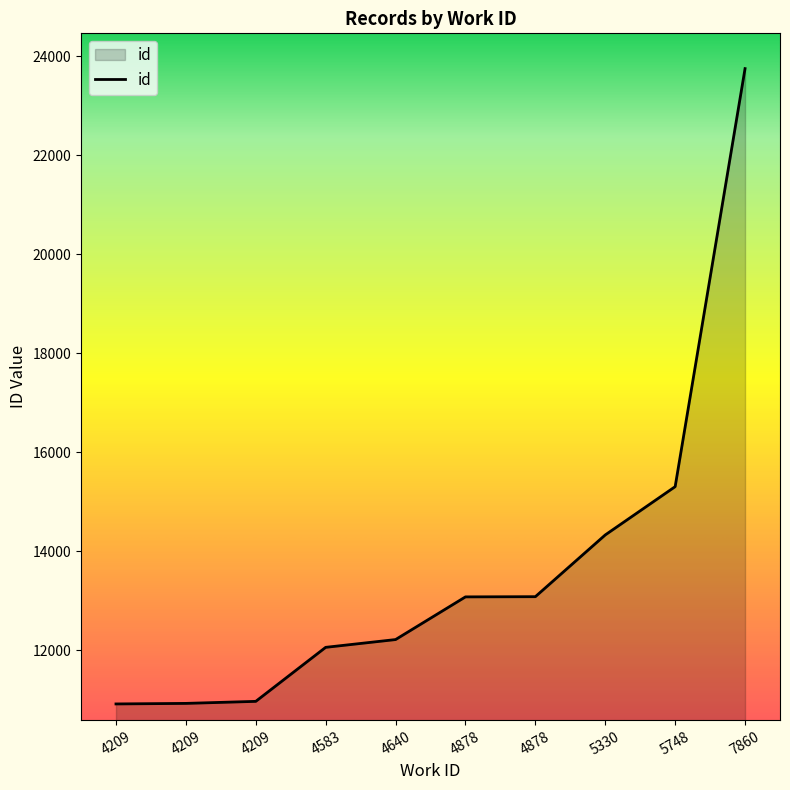

Reading left to right, transcribe all the data shown in this chart.

10919	10930	10971	12062	12219	13081	13085	14332	15307	23749